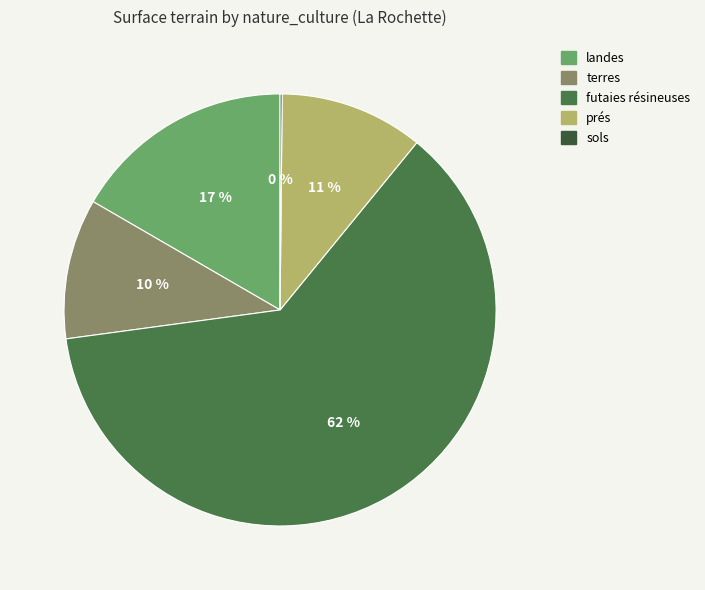

Between futaies résineuses and landes, which is larger?

futaies résineuses